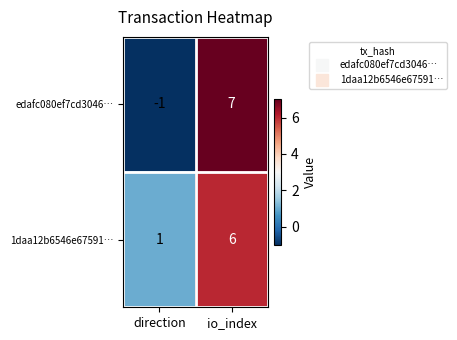

How many distinct data groups are displayed?

2